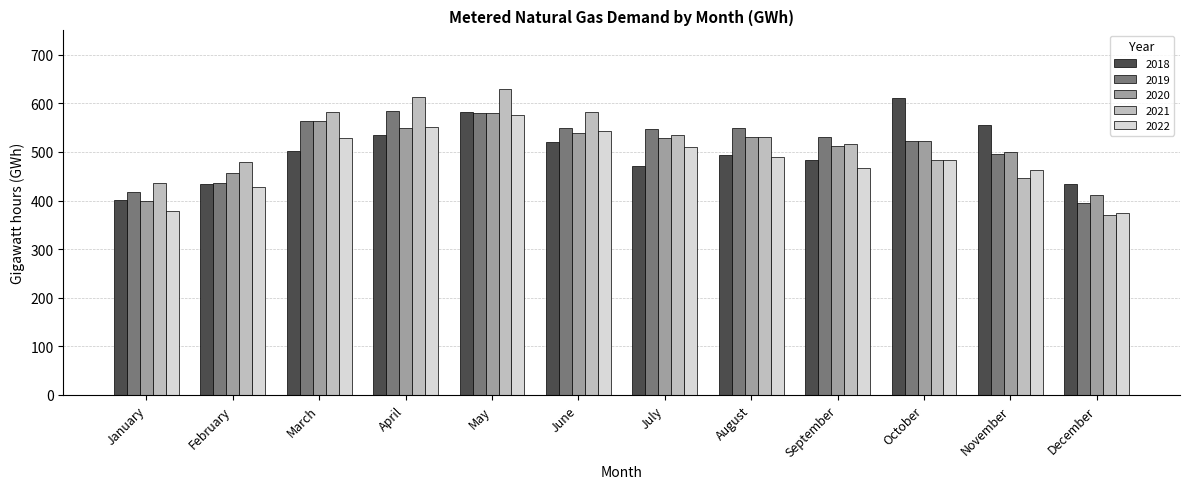

Which category has the lowest value across all series?

December